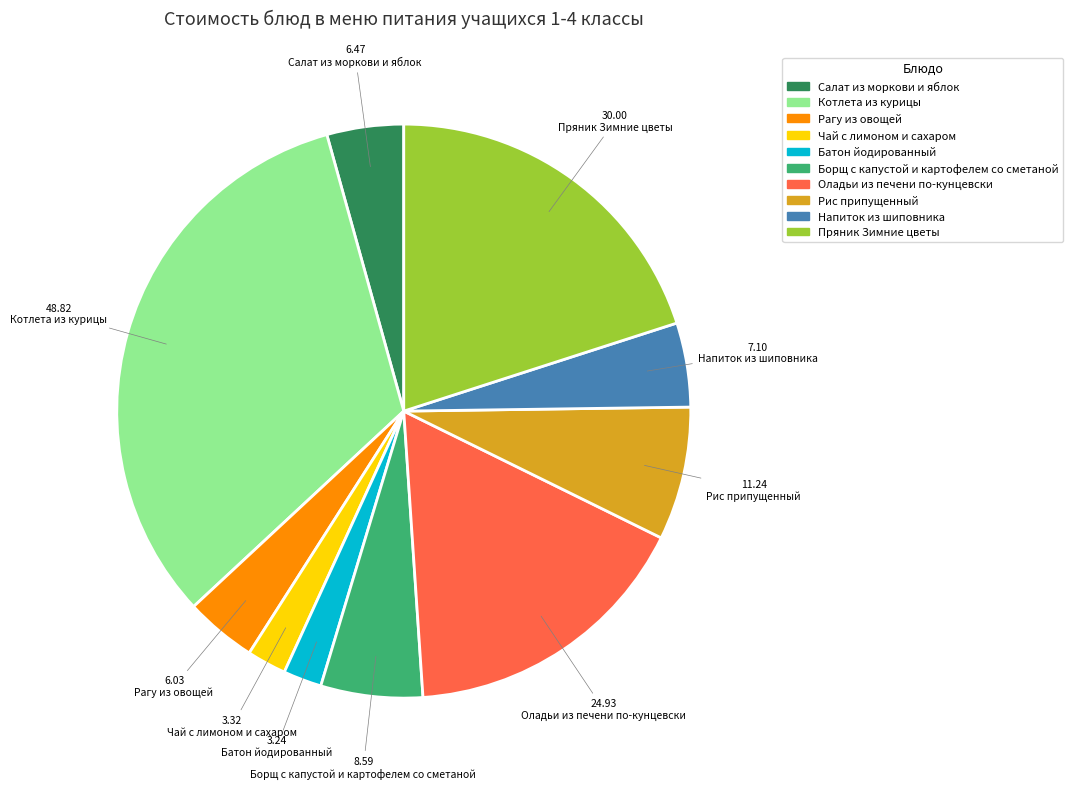

Do Чай с лимоном и сахаром and Рагу из овощей together represent more than half of the pie?

No